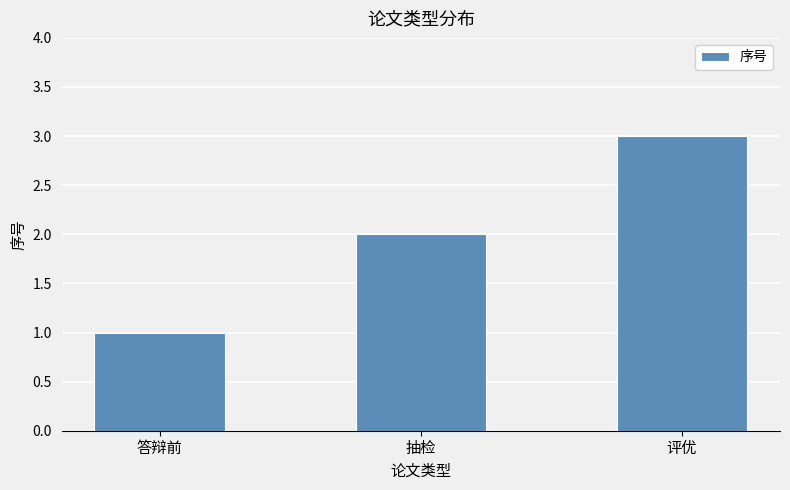

What is the change in value from 抽检 to 评优?

+1